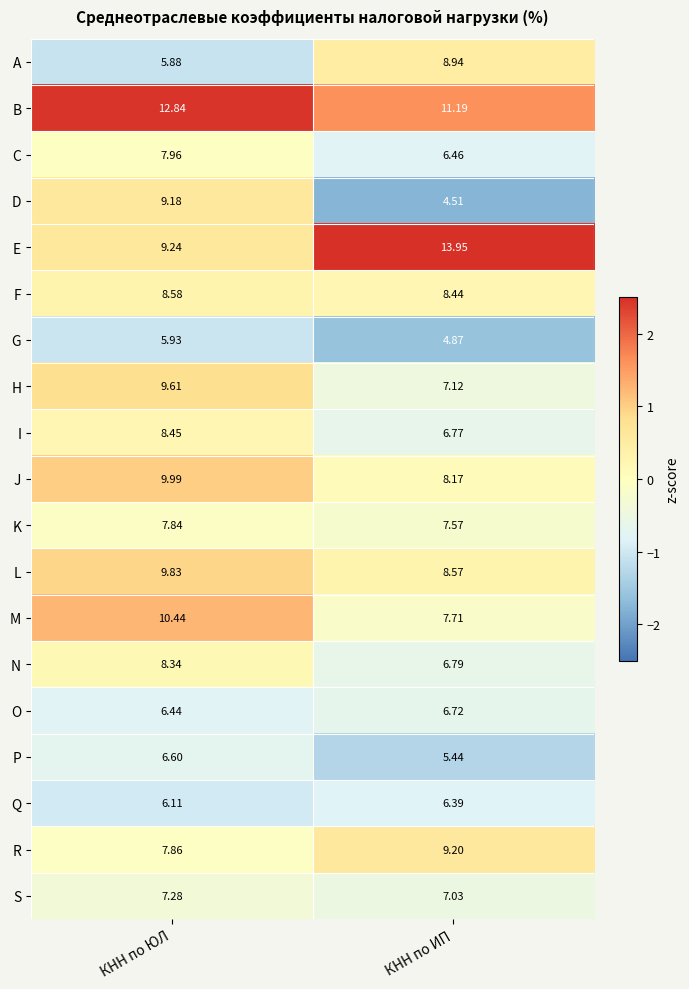

Rank the series at КНН по ИП from highest to lowest value.

E, B, R, A, L, F, J, M, K, H, S, N, I, O, C, Q, P, G, D